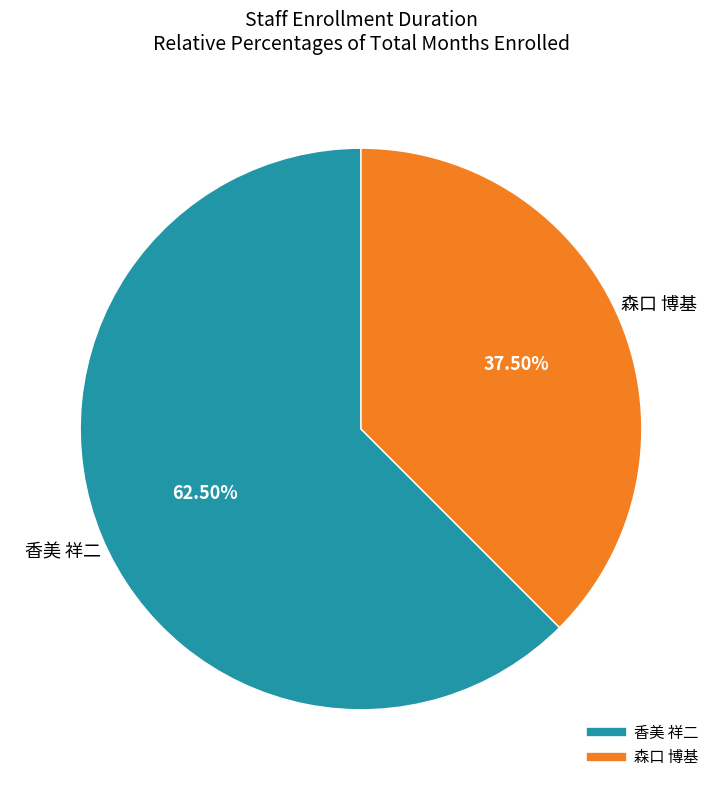

What is the ratio of the value at 森口 博基 to the value at 香美 祥二?

0.6